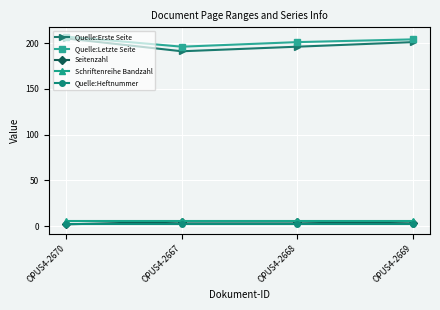

What is the label of the 1st point from the left?

OPUS4-2670